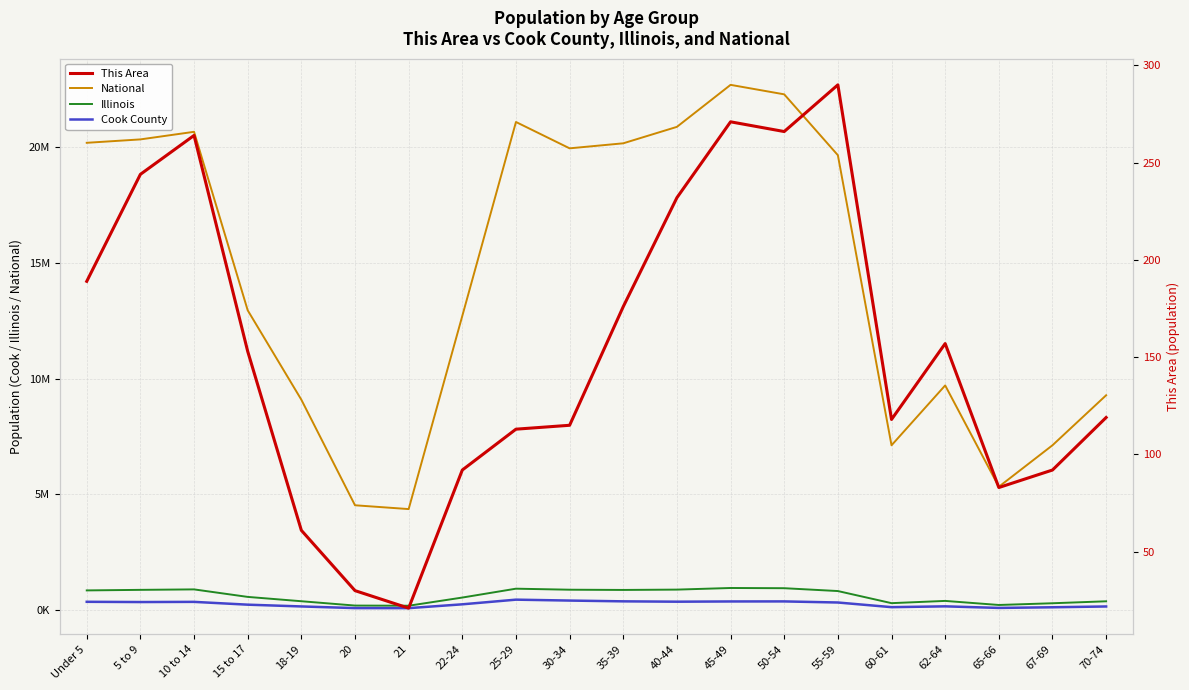

At which category does Cook County reach its first local valley?

5 to 9